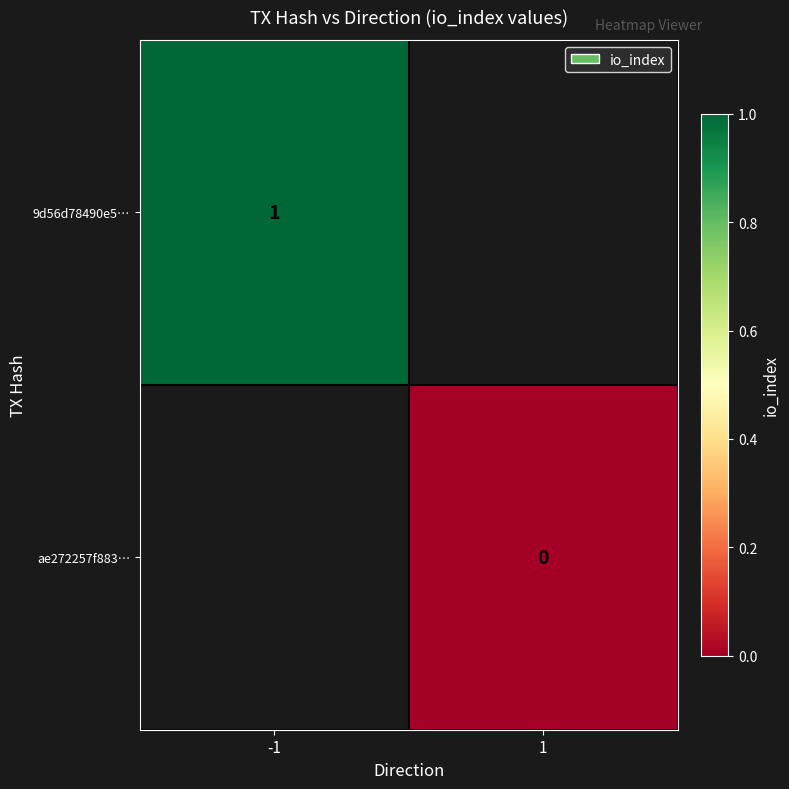

Which label corresponds to the smallest value in the chart?

1